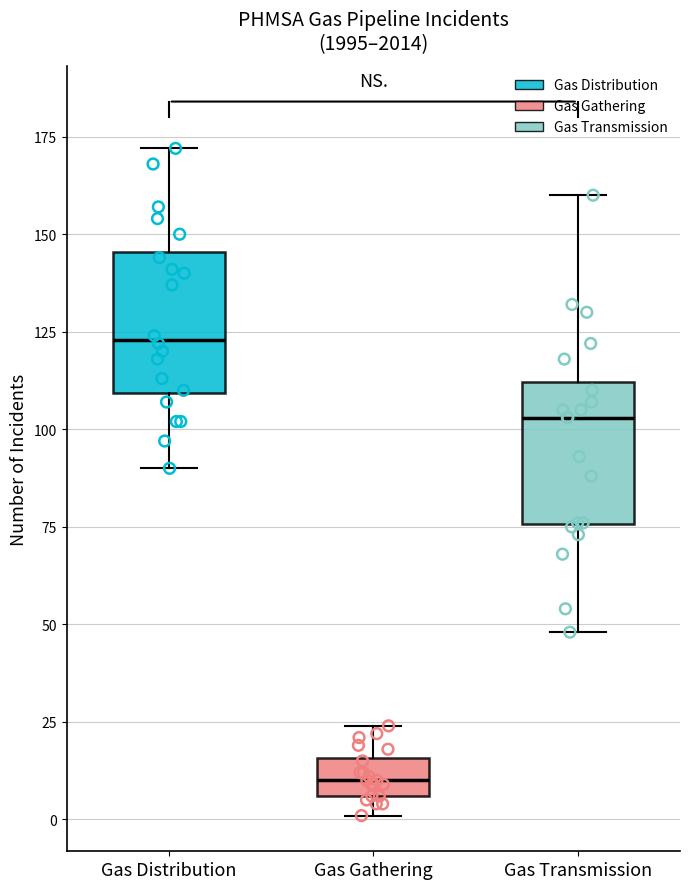

Where is the lower edge of the box for Gas Distribution on the y-axis? The values are not printed on the chart, so give them approximately, as read against the axis.

110